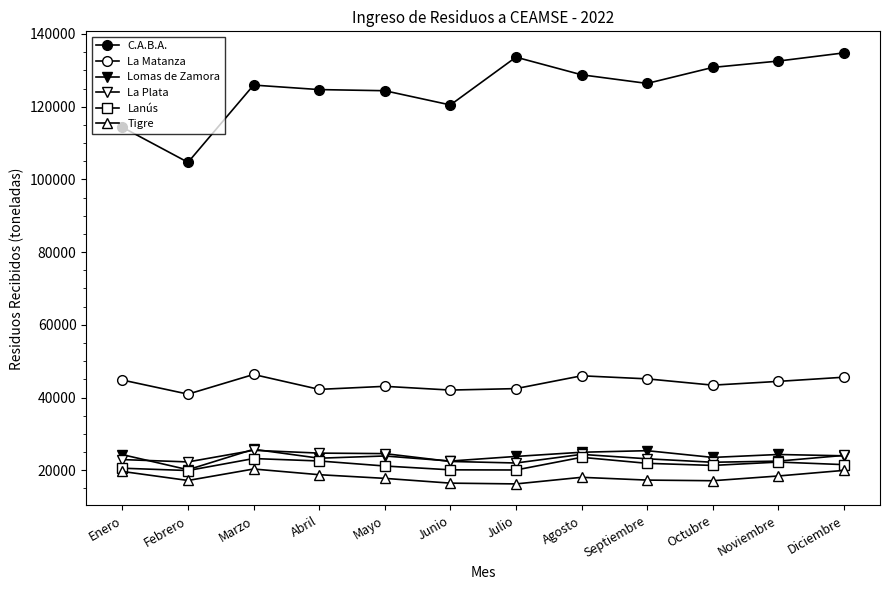

What is the approximate value of Tigre at Agosto?

18067.7